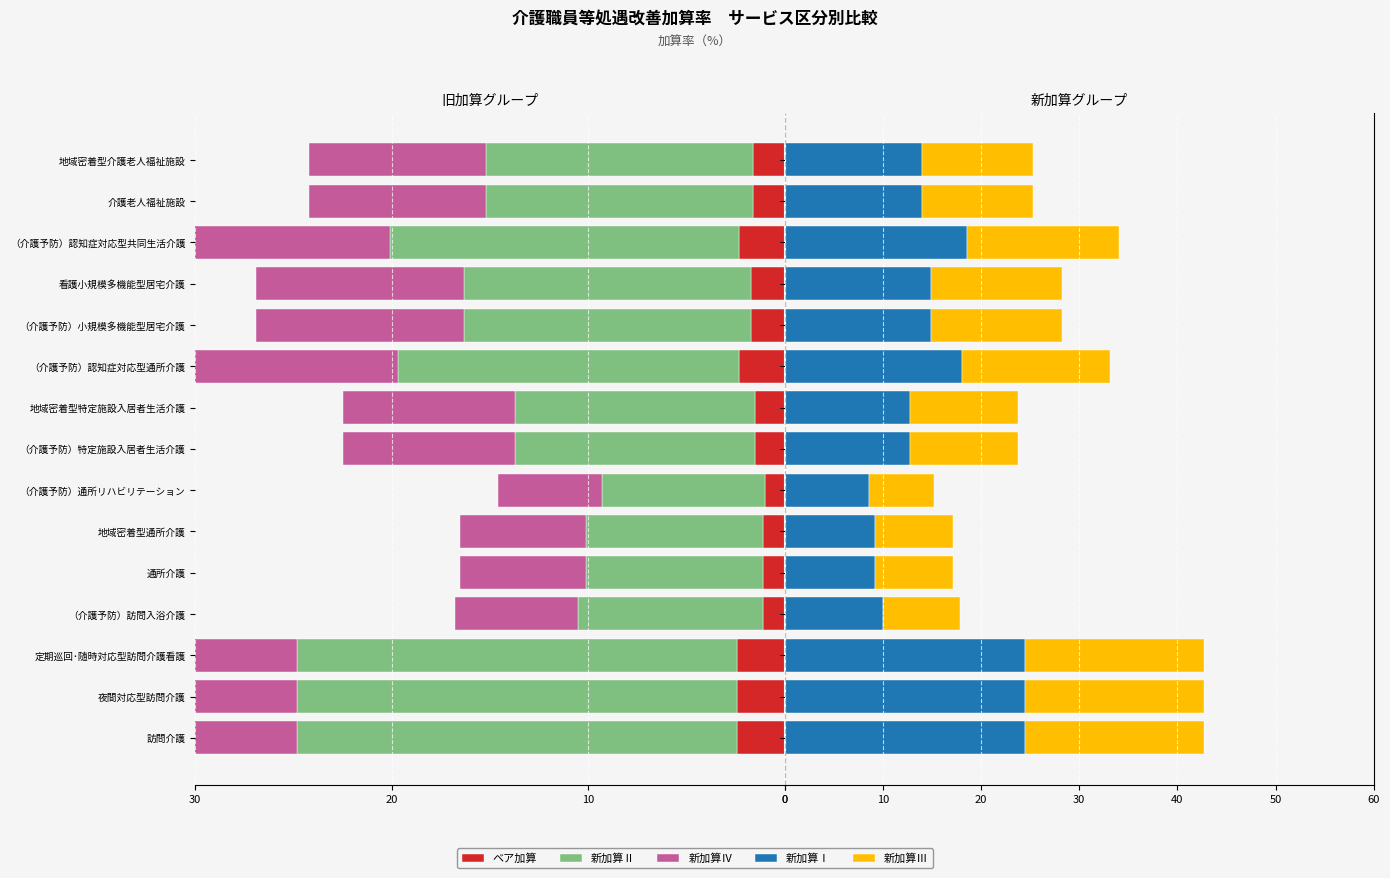

Which has a higher value, 訪問介護 or 夜間対応型訪問介護?

訪問介護